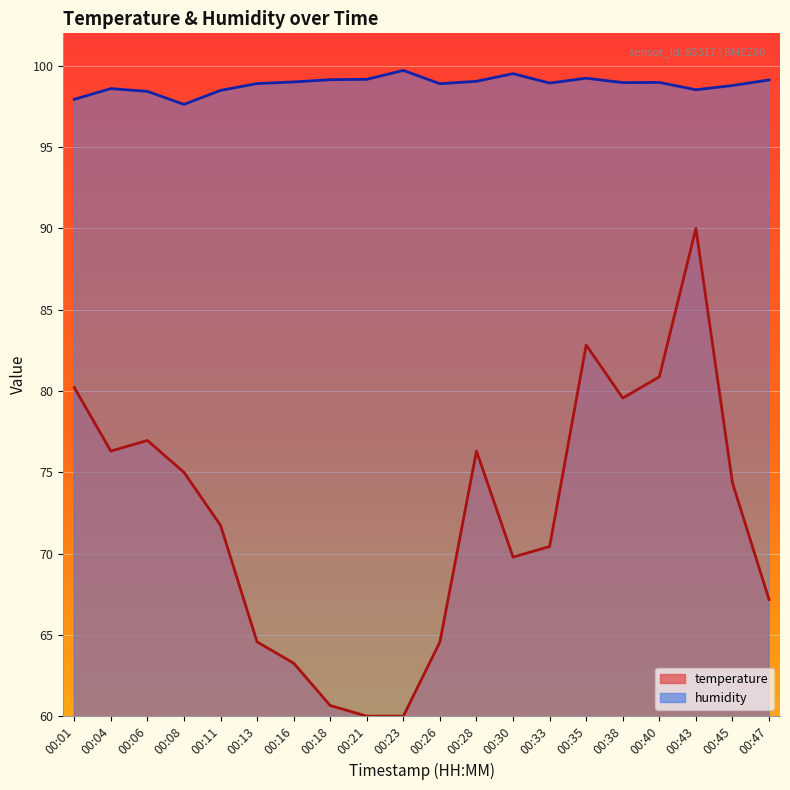

What is the difference between the highest and lowest values at 00:28?

22.7